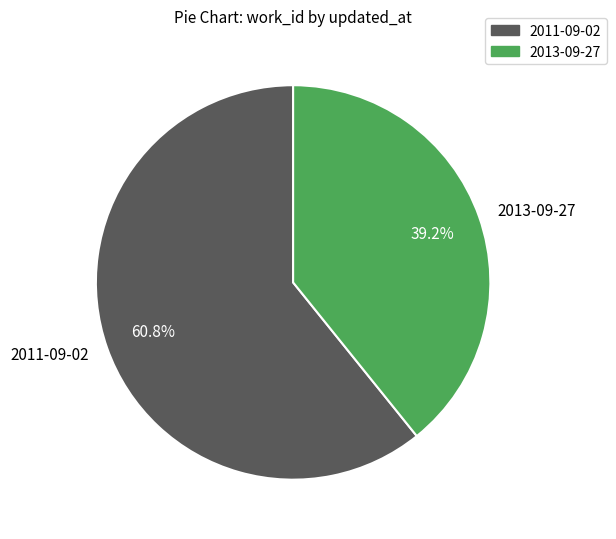

Combined, do 2013-09-27 and 2011-09-02 account for over 50%?

Yes